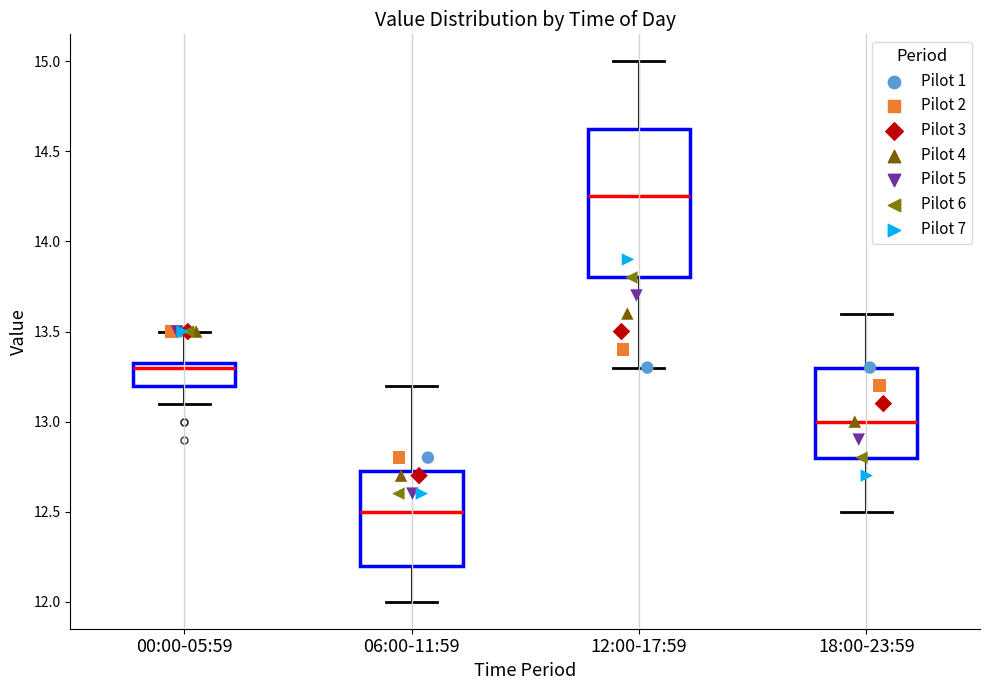

Which box has the lowest median line?

06:00-11:59